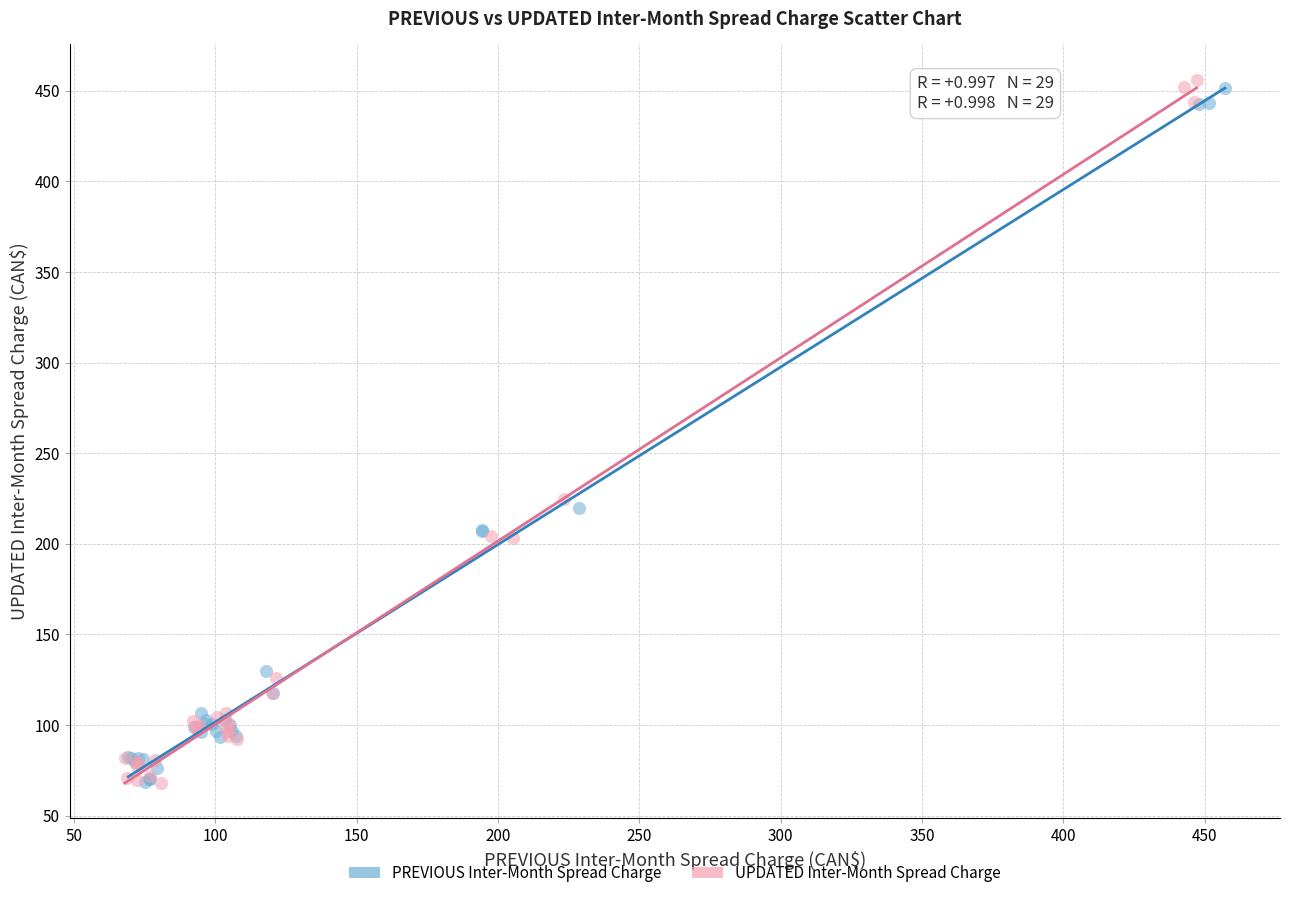

What are all the series names shown in the legend?

PREVIOUS Inter-Month Spread Charge, UPDATED Inter-Month Spread Charge